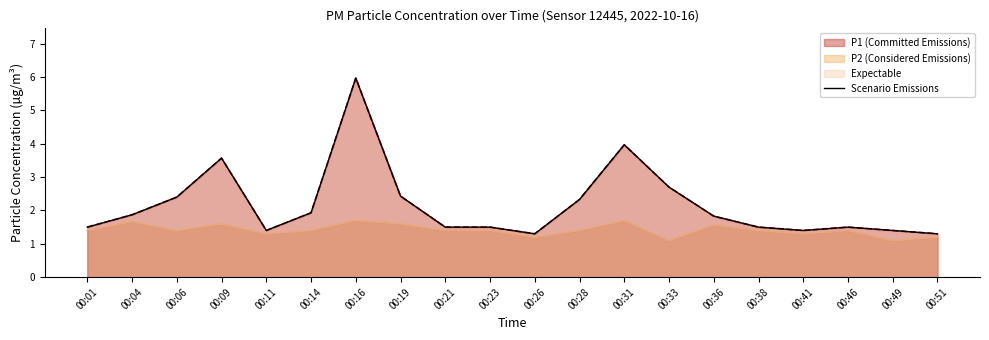

What is the difference between the maximum and minimum values?

4.7